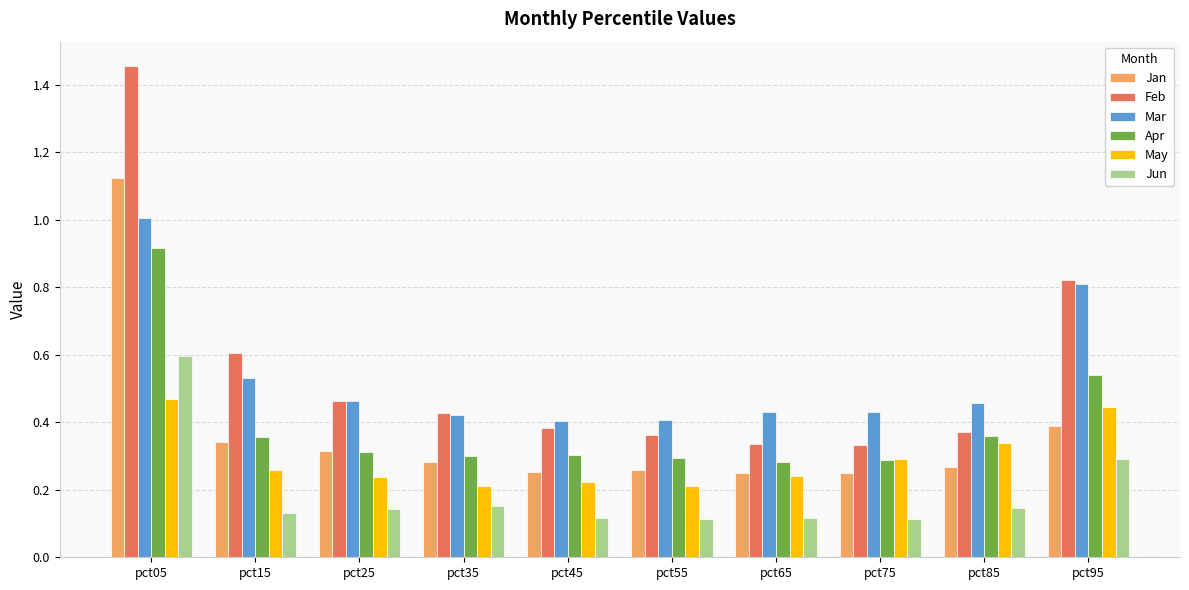

Is the value of May at pct55 greater than the value of Jun at pct75?

Yes